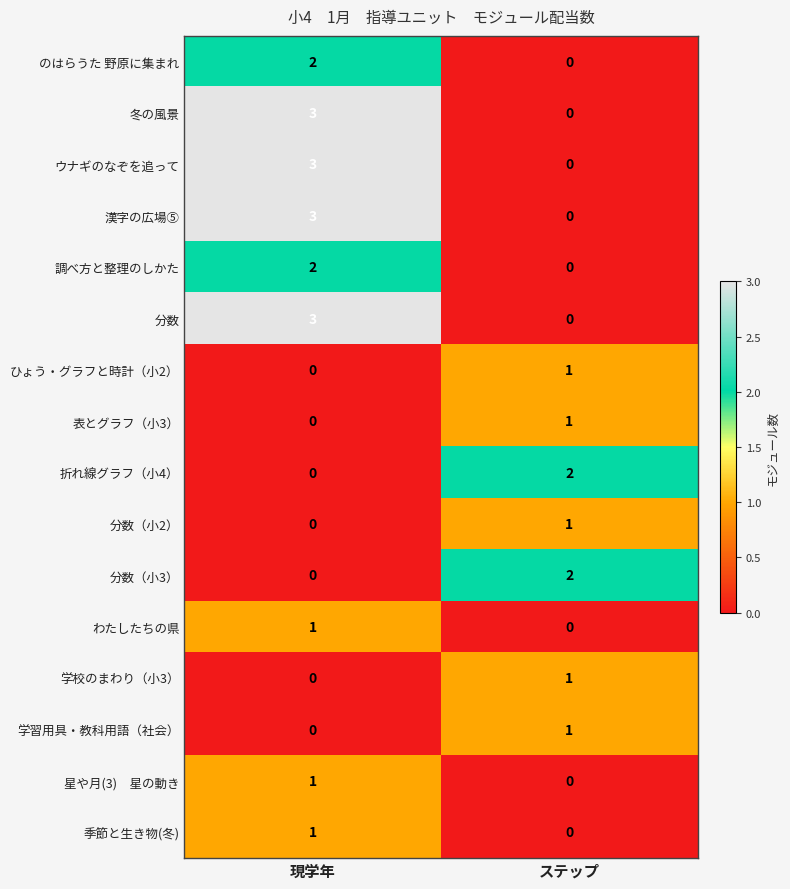

The 分数 series shows 3 at 現学年. True or false?

True